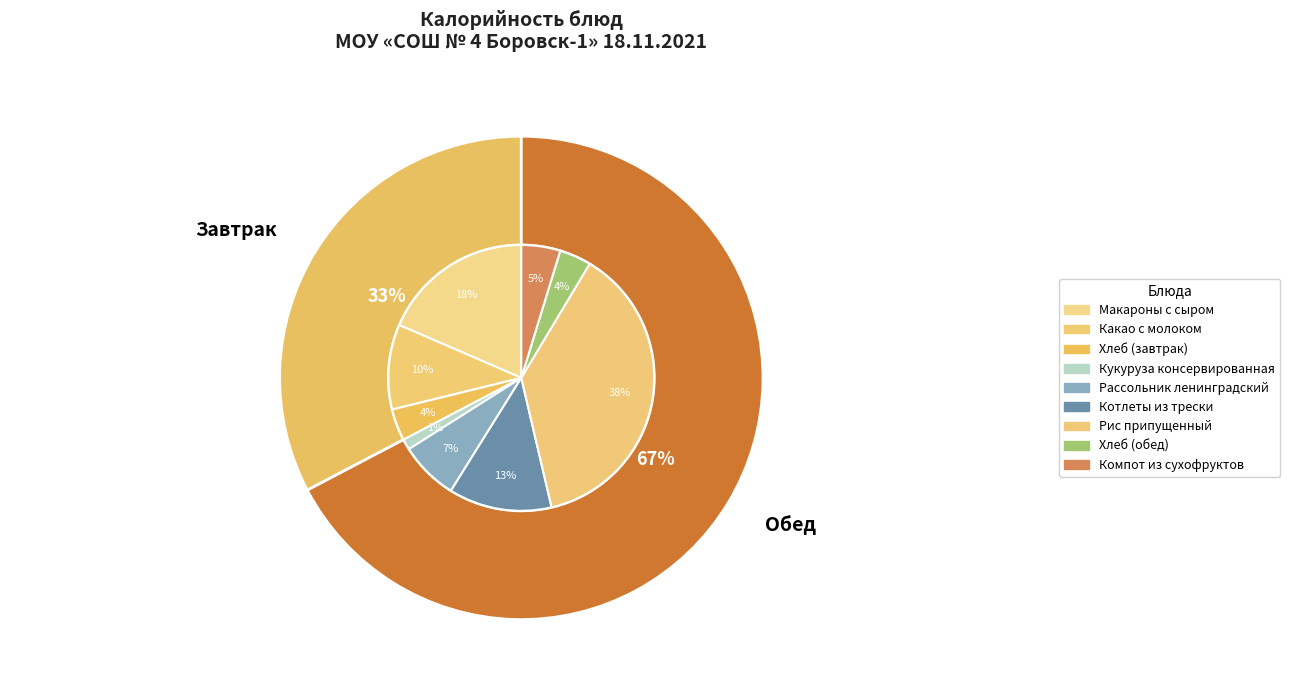

To the nearest percent, what percentage of the pie is Макароны с сыром?

18%